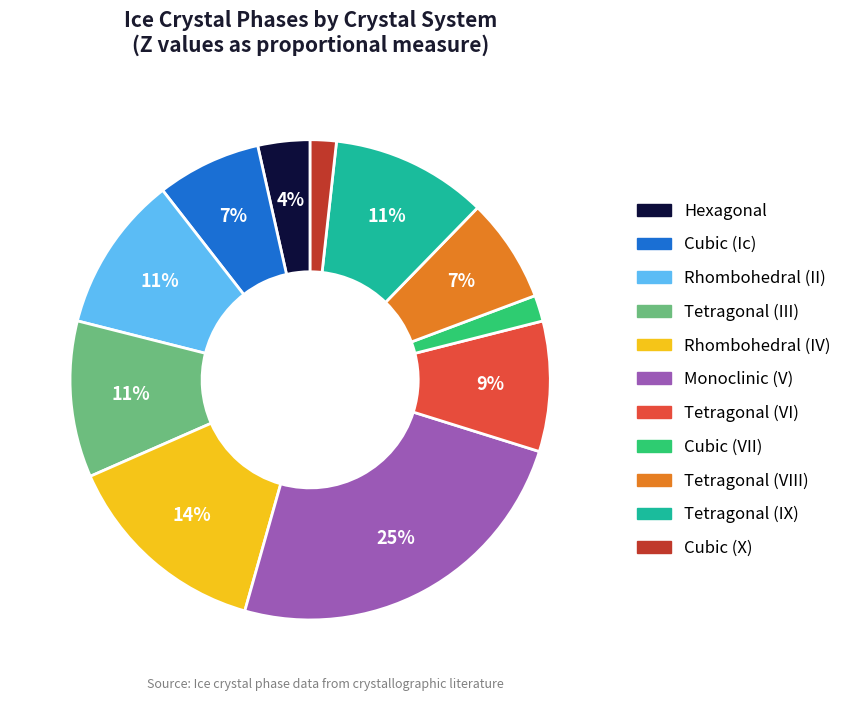

How many segments does this pie chart have?

11